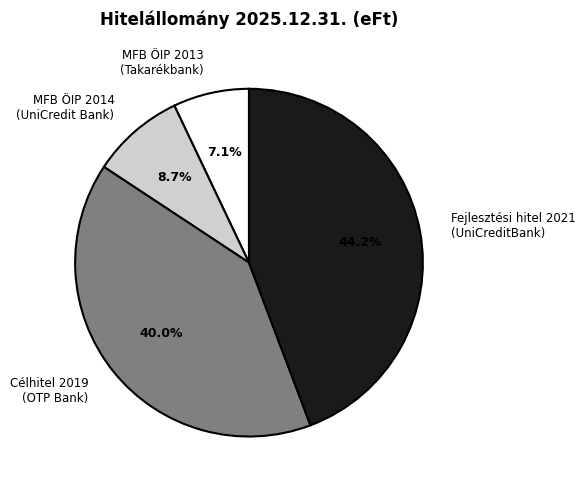

Between Célhitel 2019 (OTP Bank) and MFB ÖIP 2014 (UniCredit Bank), which is larger?

Célhitel 2019 (OTP Bank)